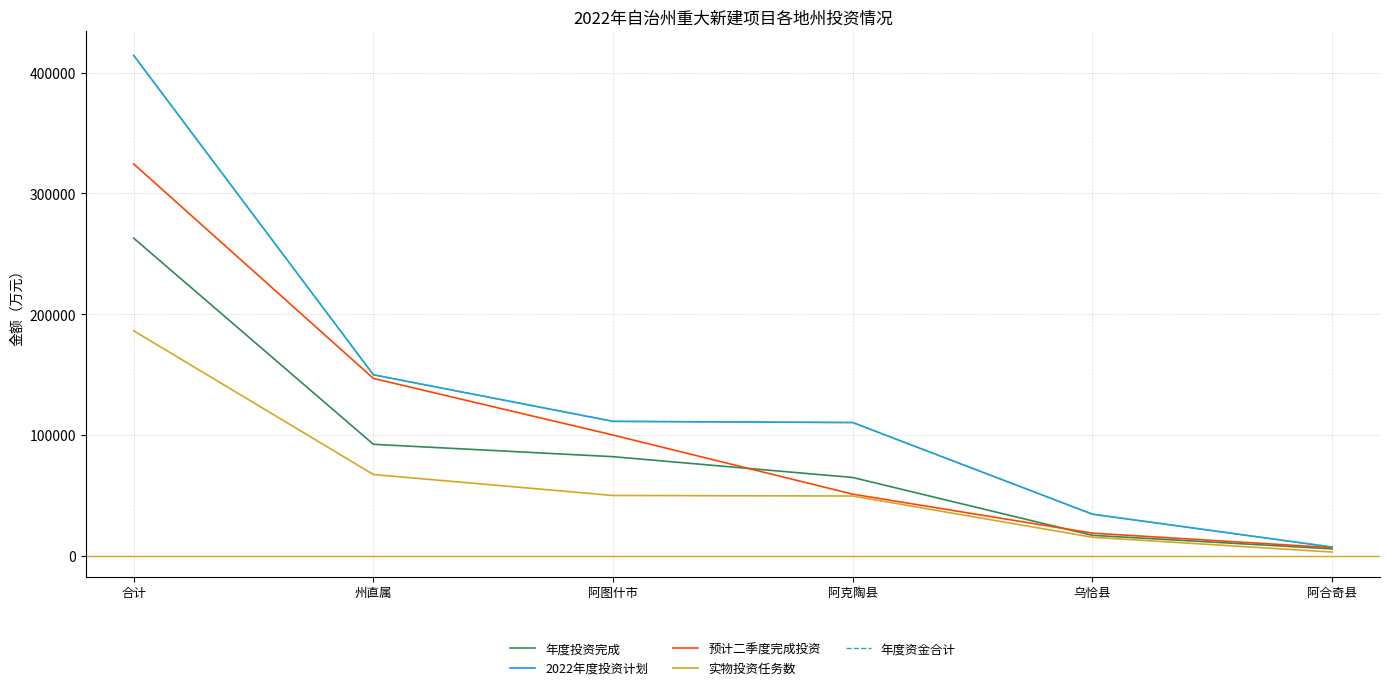

True or false: 年度投资完成 has more than 1 interior local peaks.

False